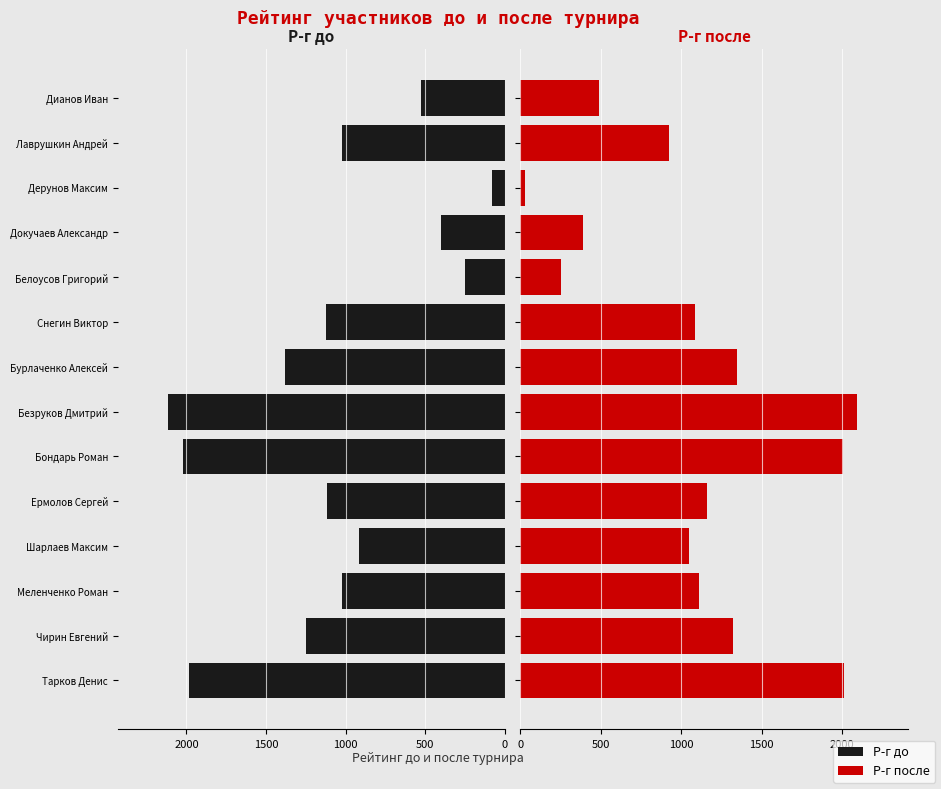

Are the bars grouped side by side (vs. stacked)?

Yes